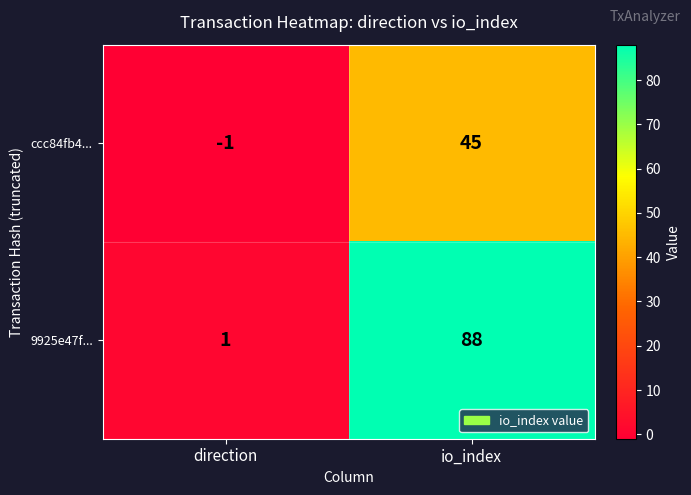

Where is 9925e47f... nearest to the value 44?

direction